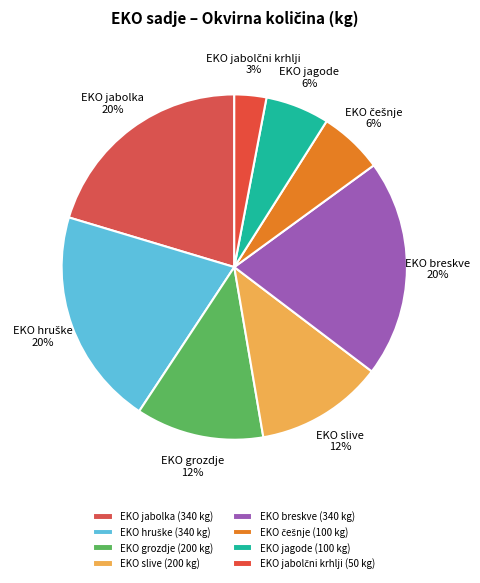

To the nearest percent, what is the difference between the largest and smallest slice percentages?

17%